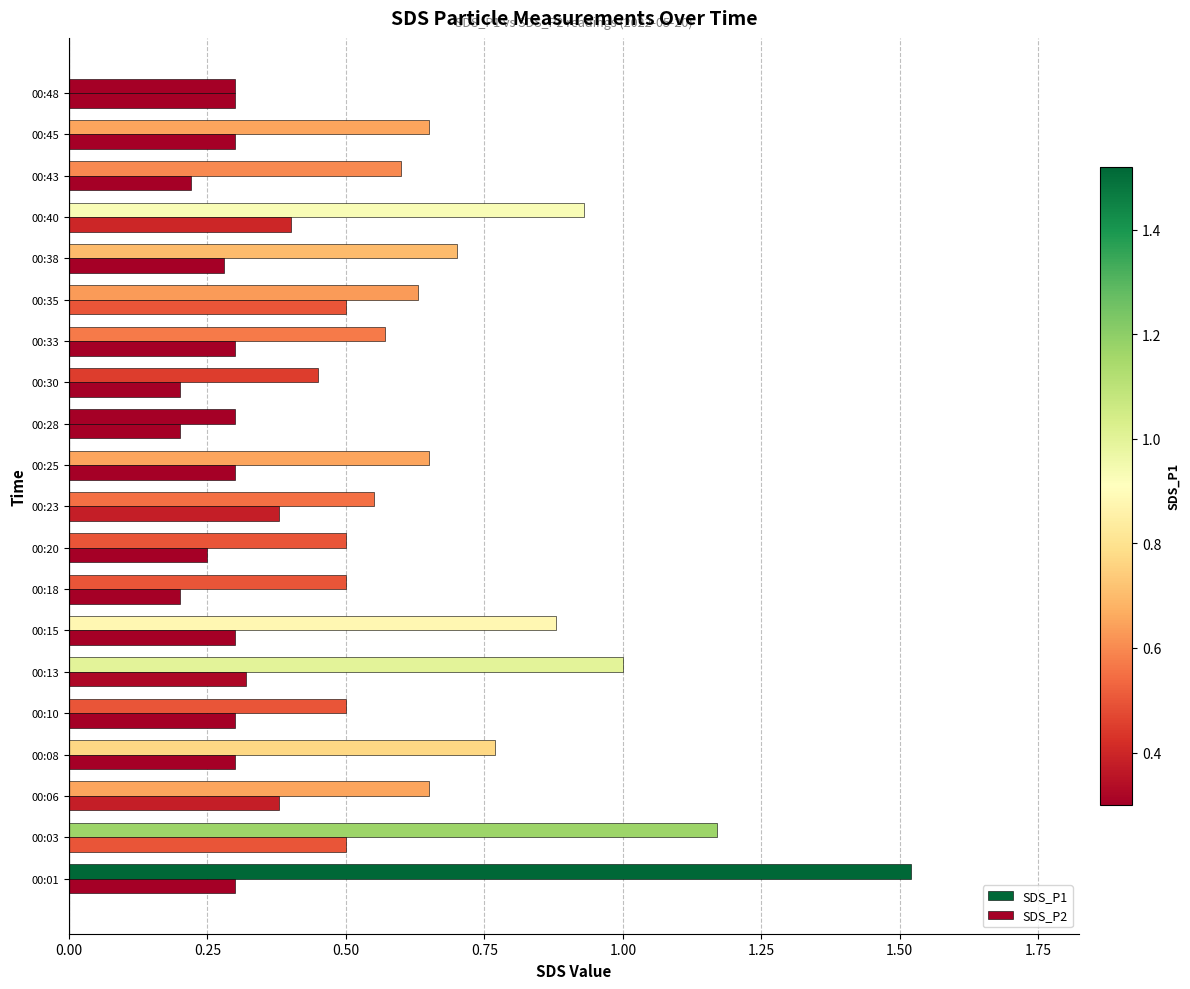

How many series are shown in this chart?

2